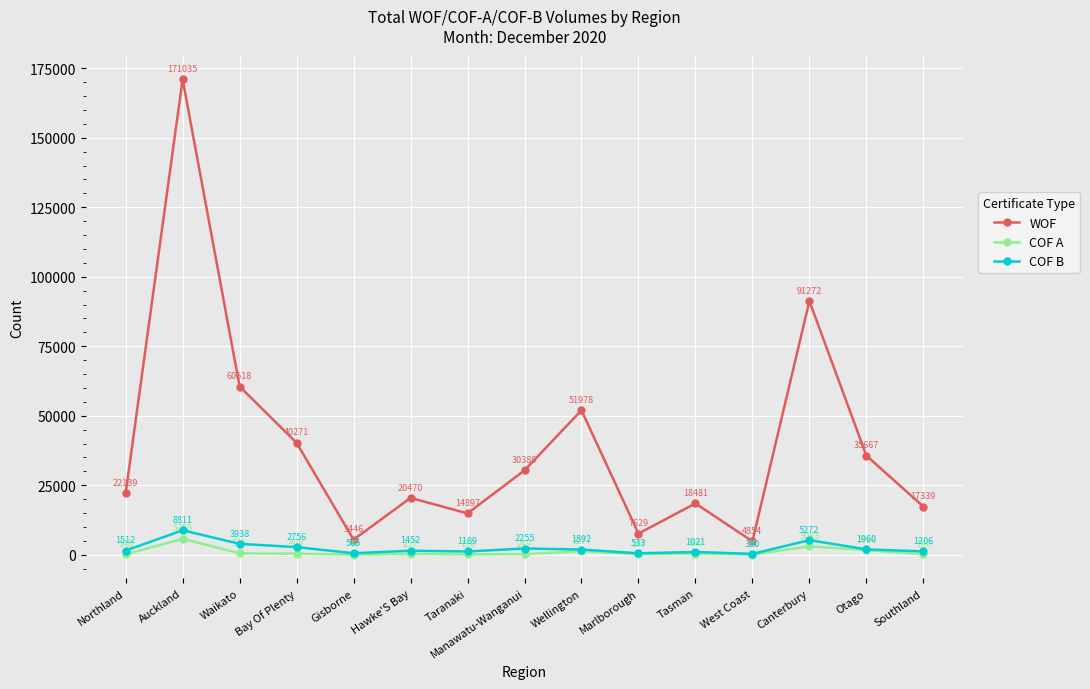

How many lines are shown in the chart?

3